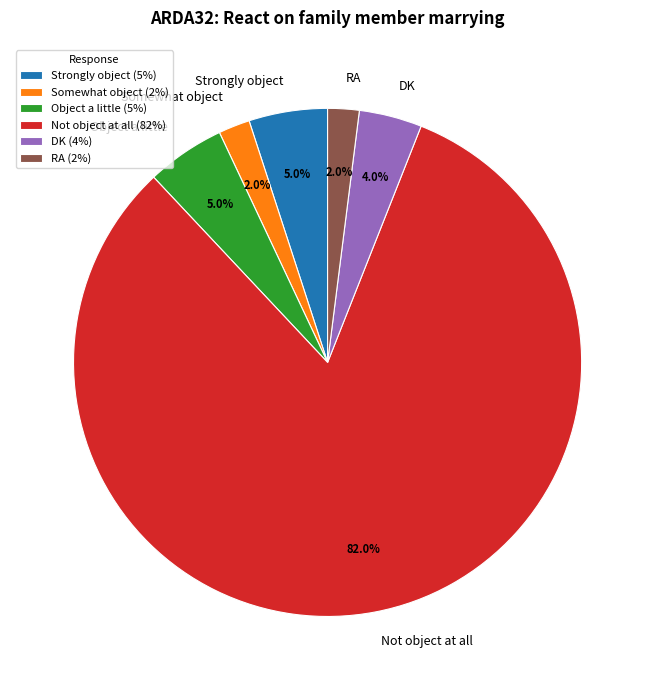

How many slices are in this pie chart?

6